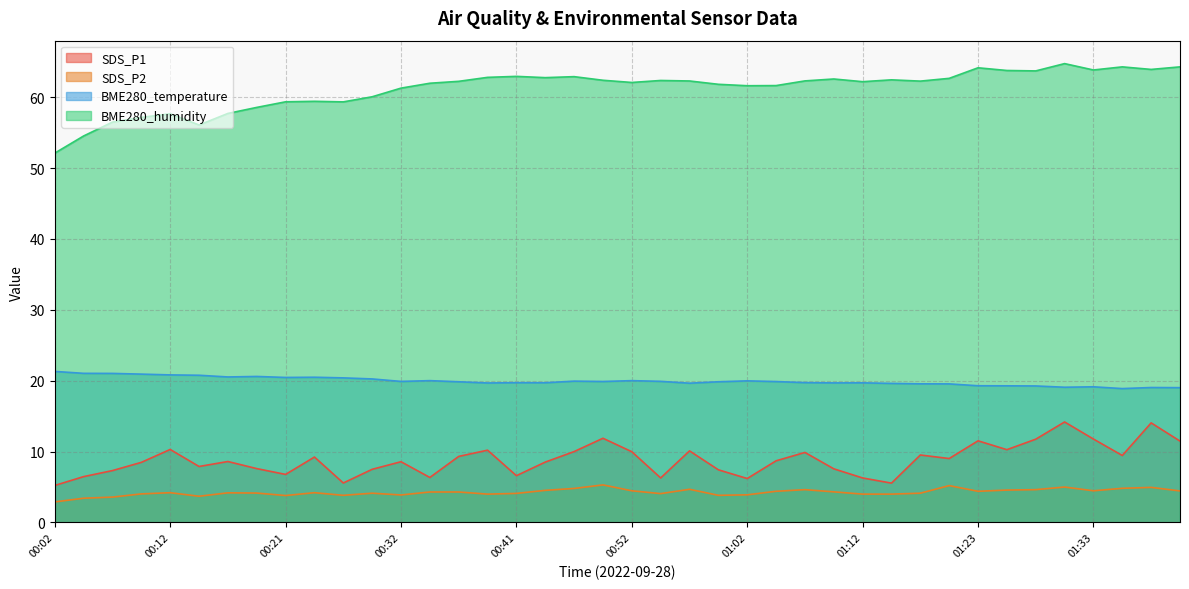

The SDS_P2 series shows 4.1 at 00:29. True or false?

True